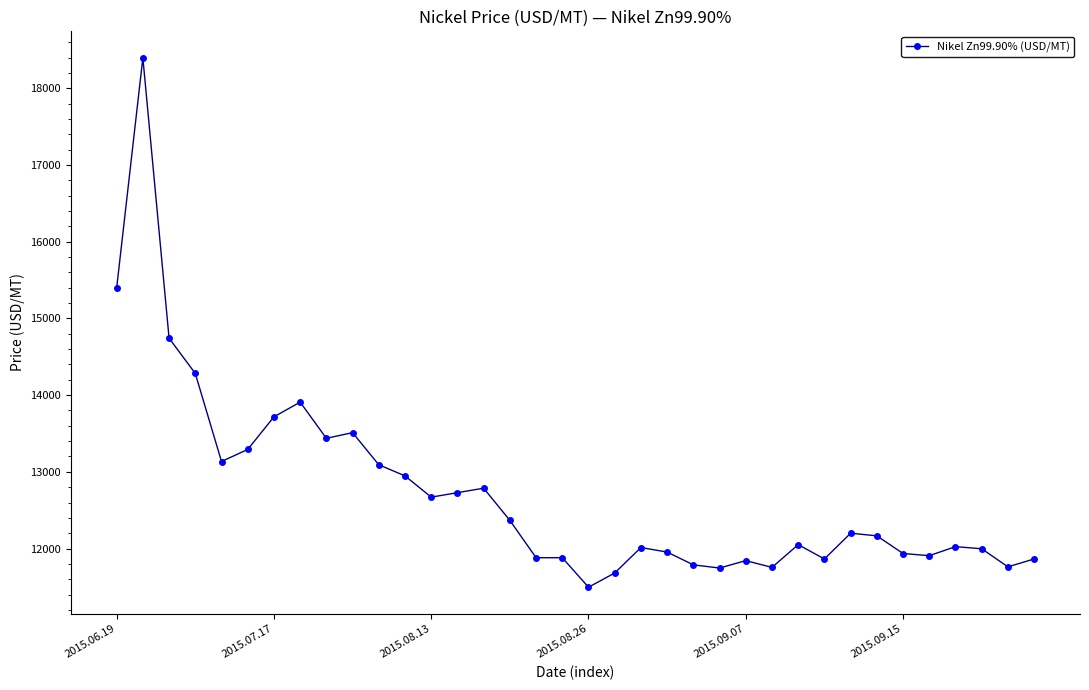

True or false: the data has more than 0 interior local peaks.

True